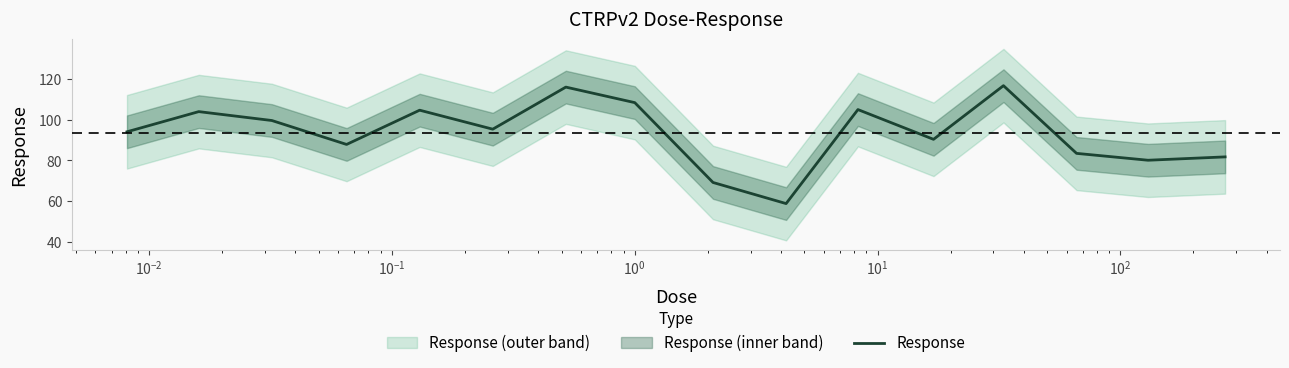

True or false: the data has more than 1 interior local peaks.

True